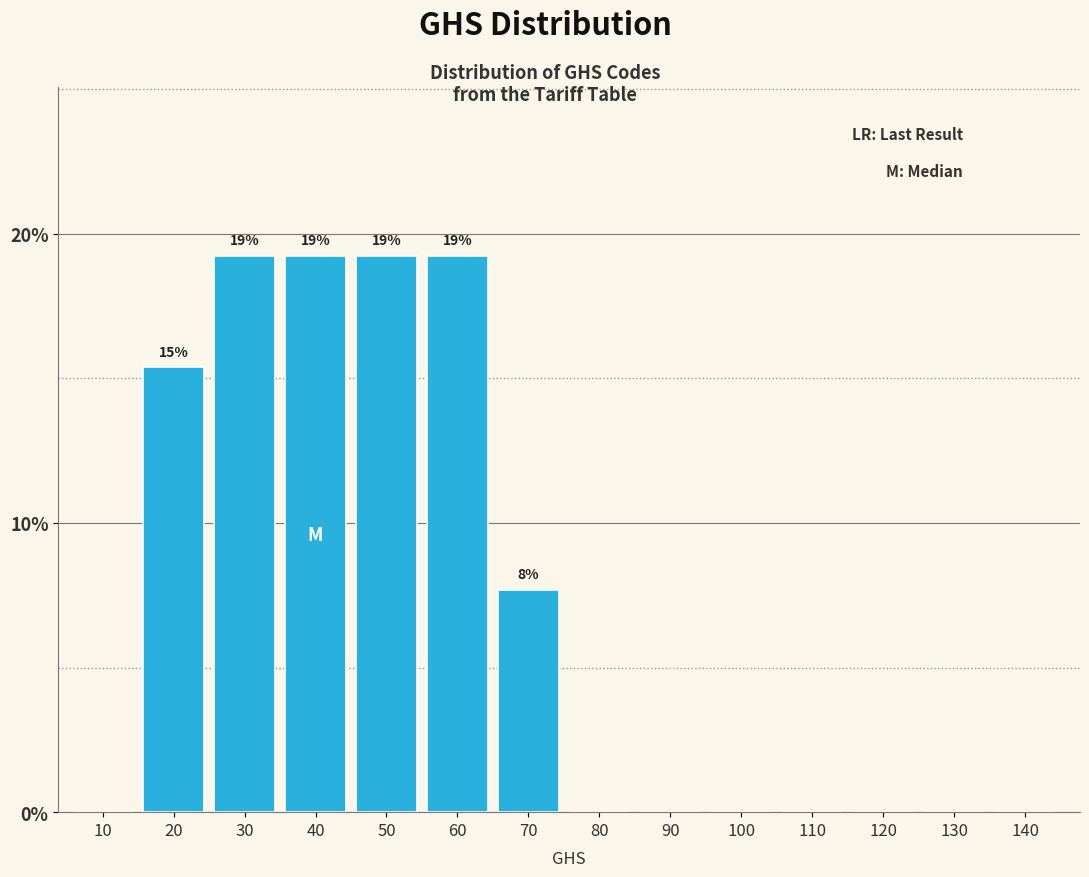

Reading left to right, transcribe all the data shown in this chart.

10=0.0	20=15.4	30=19.2	40=19.2	50=19.2	60=19.2	70=7.7	80=0.0	90=0.0	100=0.0	110=0.0	120=0.0	130=0.0	140=0.0